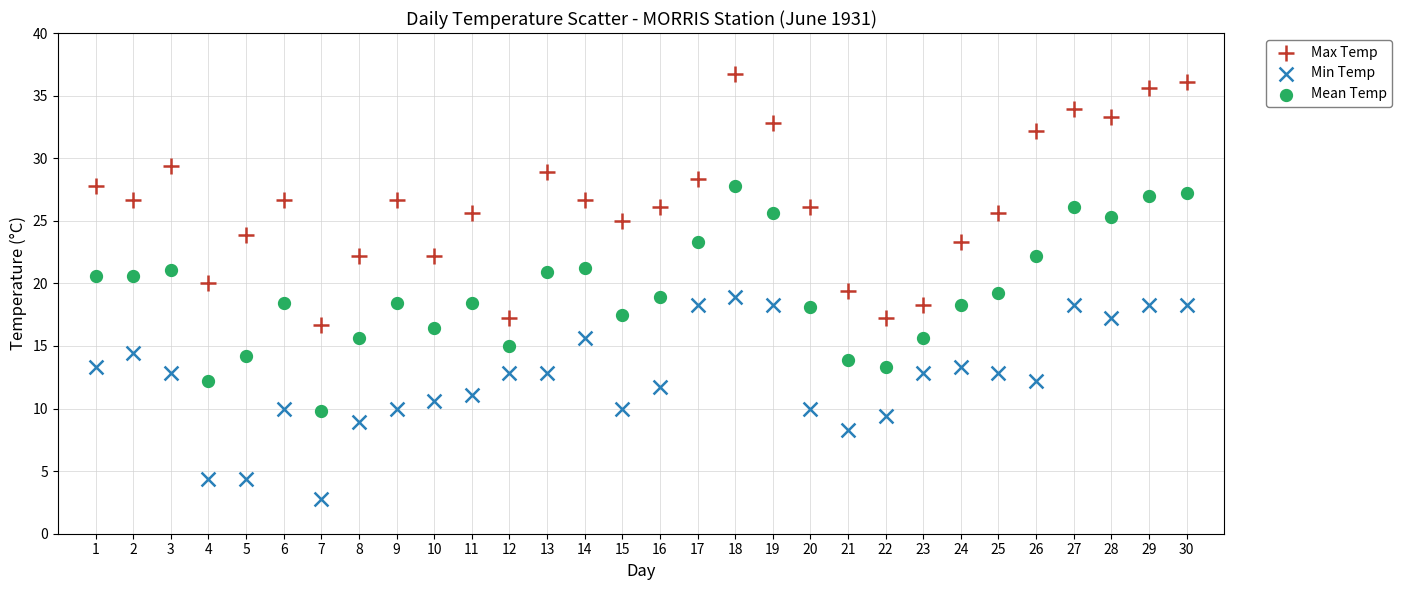

What is the X range (max minus min) for the scatter plot?

29.0